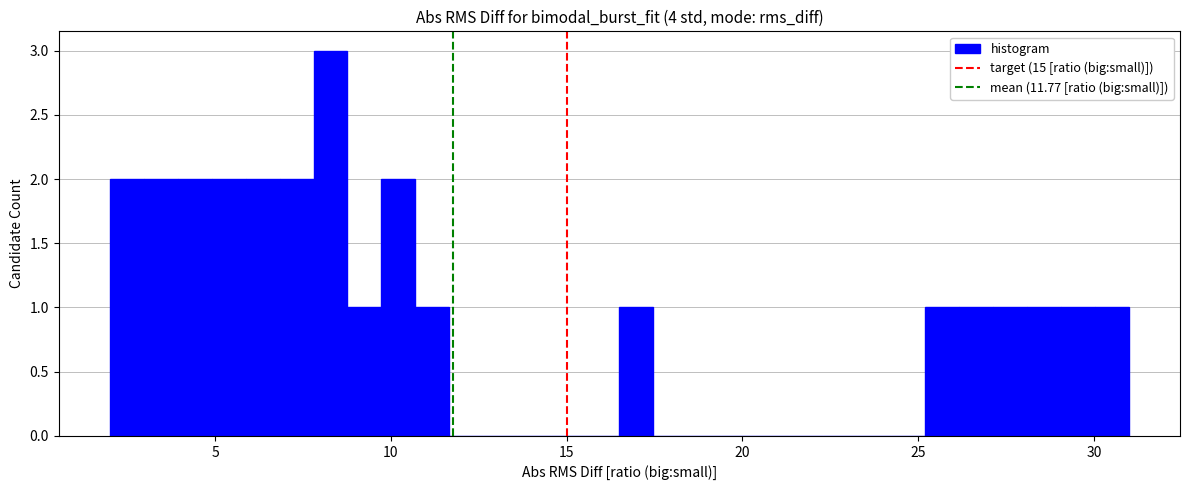

Read against the x-axis, roughly where is the centre of the tallest bar?

8.5